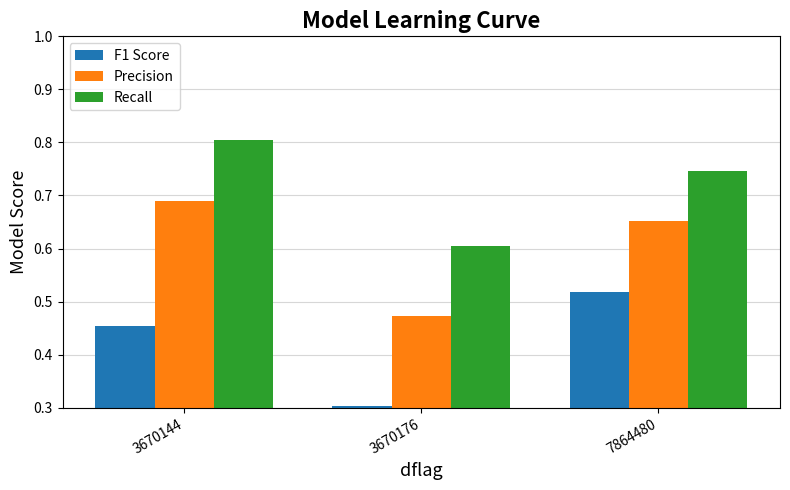

The value of Precision at 3670176 is 0.7. True or false?

False